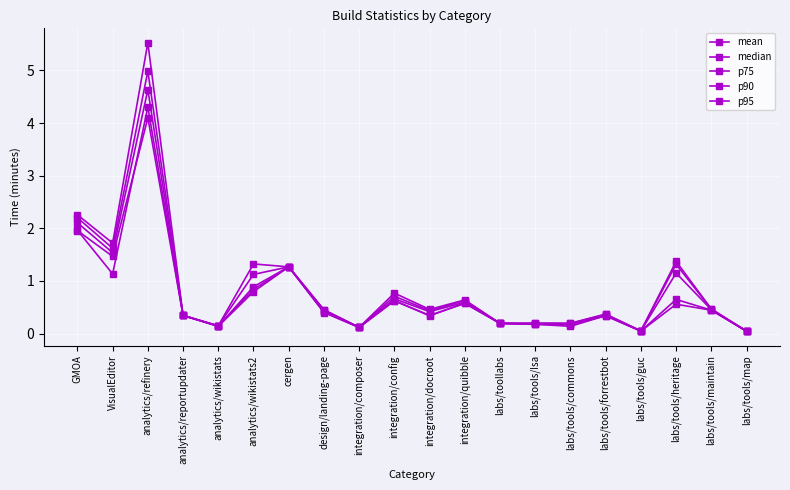

In p75, how many points are higher than both neighbors (excluding endpoints)?

6